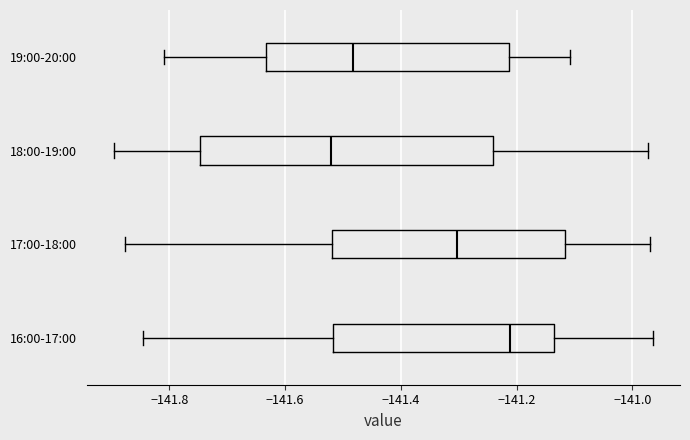

Which box's median line is the furthest to the left?

18:00-19:00